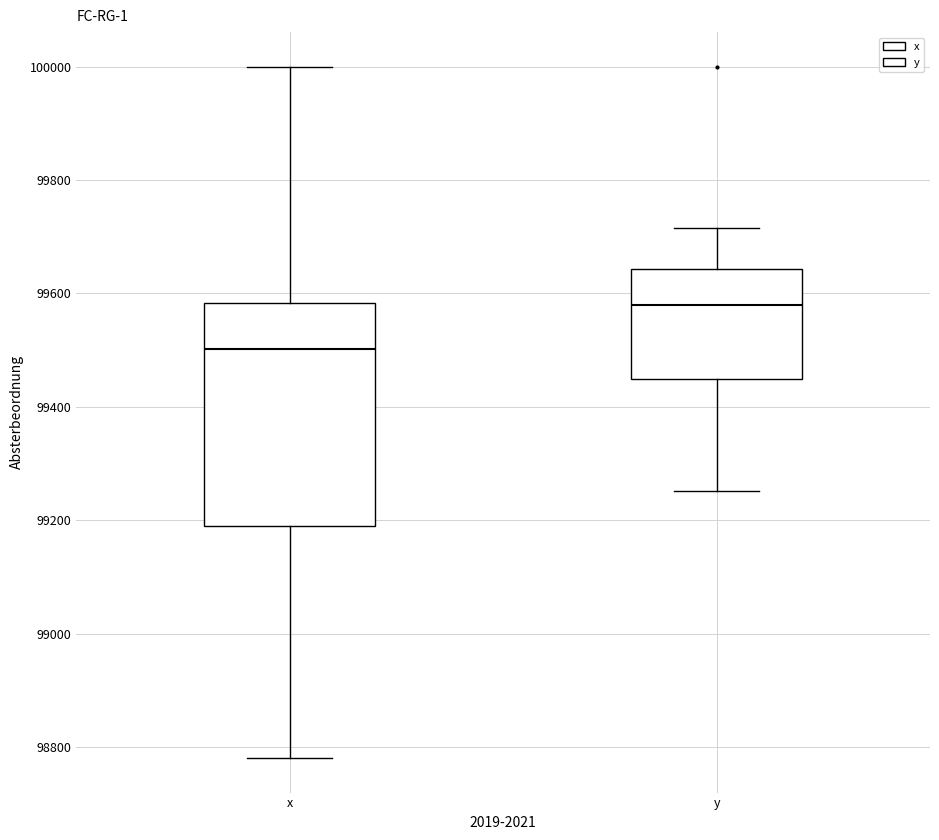

Where does the upper whisker of the box for y end on the y-axis? The values are not printed on the chart, so give them approximately, as read against the axis.

99720